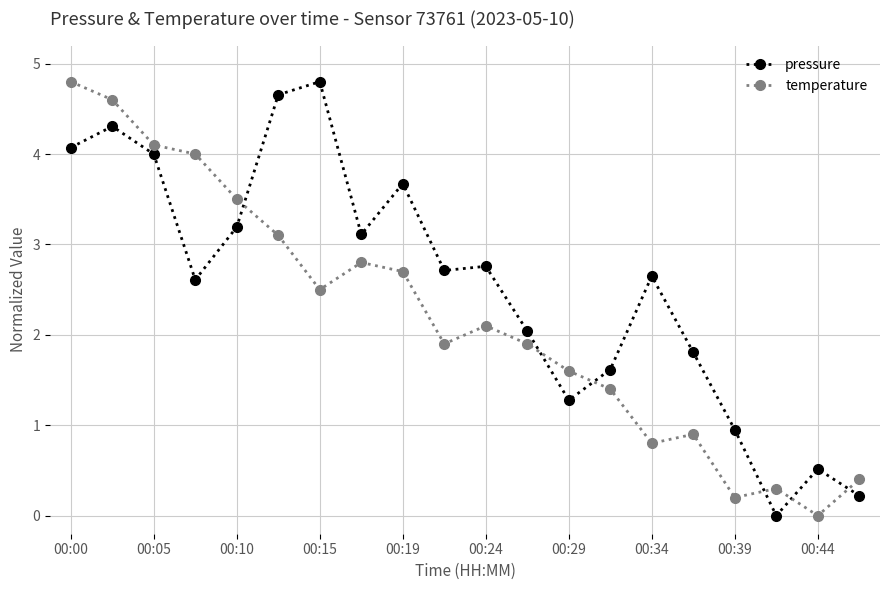

Which series has the largest total across all categories?

pressure